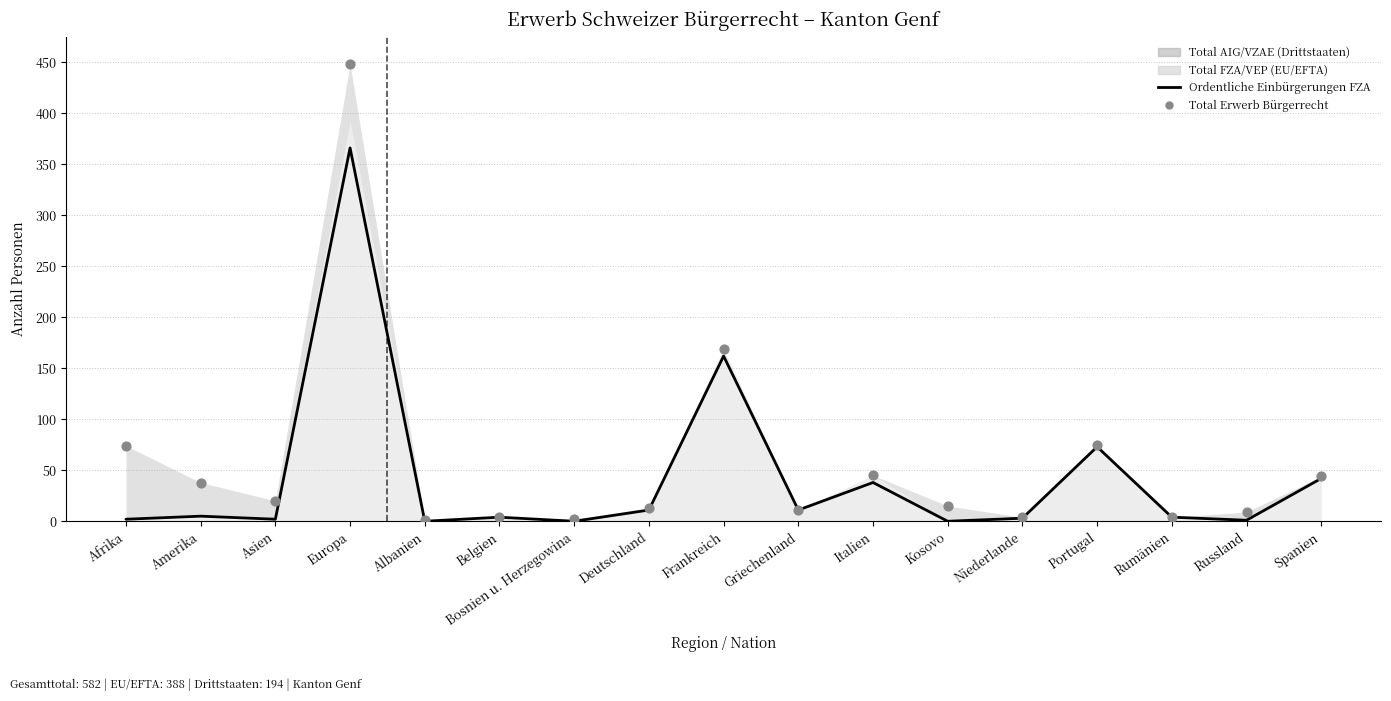

At which category is the sum across all series the highest?

Europa